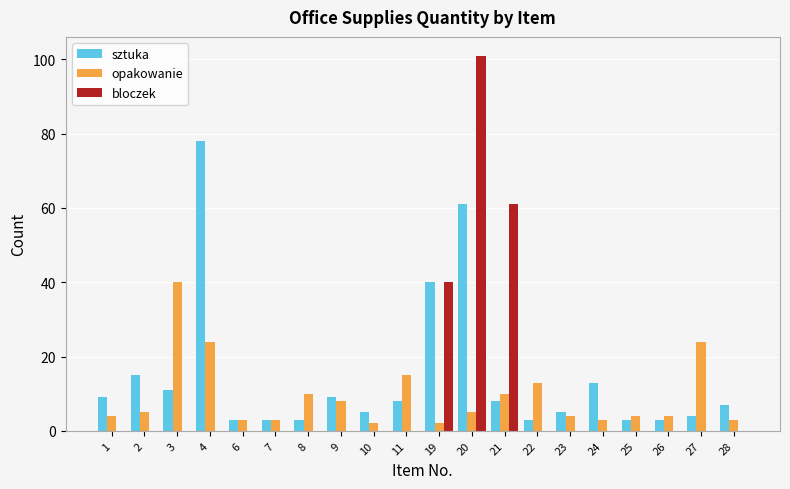

At which label is bloczek closest to 50?

19